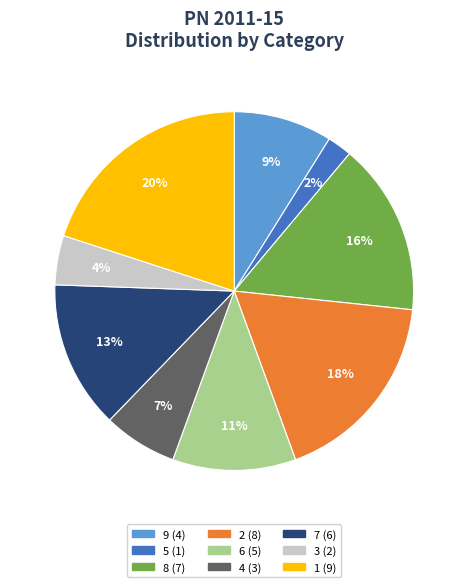

Between 9 and 4, which is larger?

9